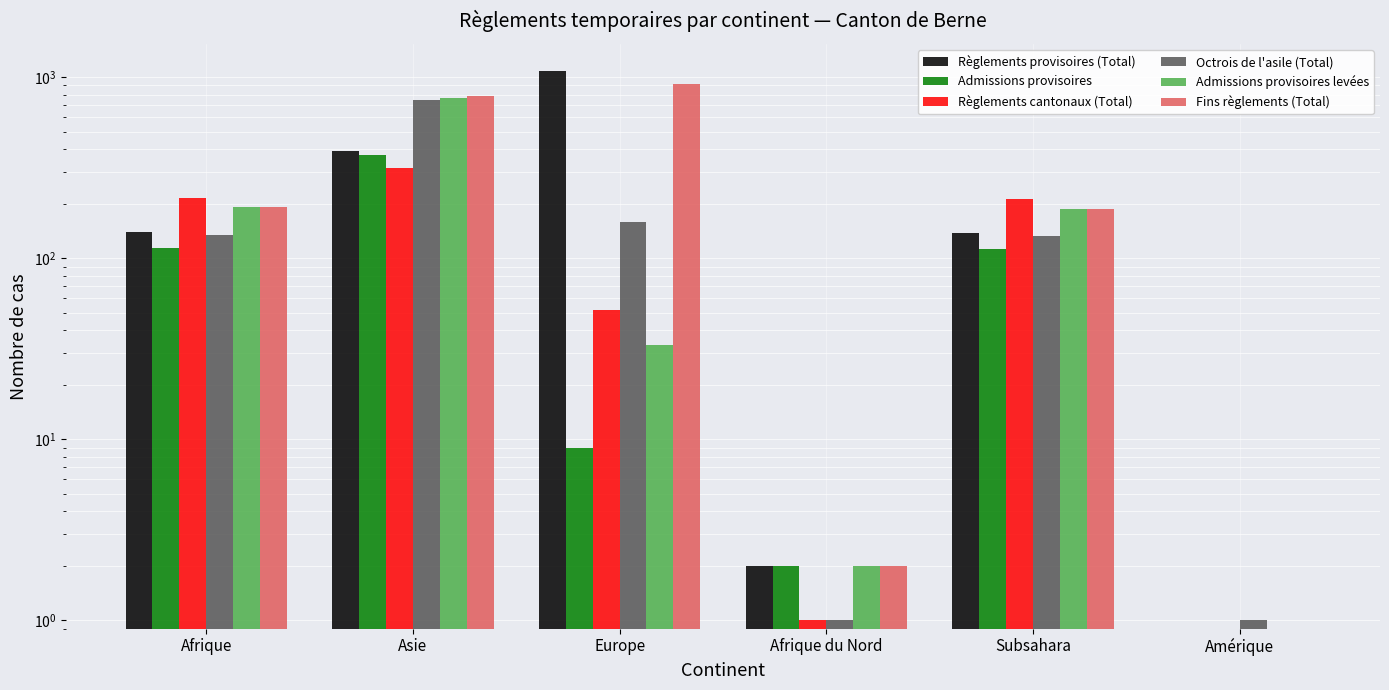

Reading left to right, what are all the values shown in this chart?

Règlements provisoires (Total): 140	390	1077	2	138	0
Admissions provisoires: 114	370	9	2	112	0
Règlements cantonaux (Total): 216	316	52	1	213	0
Octrois de l'asile (Total): 134	748	158	1	133	1
Admissions provisoires levées: 191	771	33	2	187	0
Fins règlements (Total): 192	783	919	2	188	0